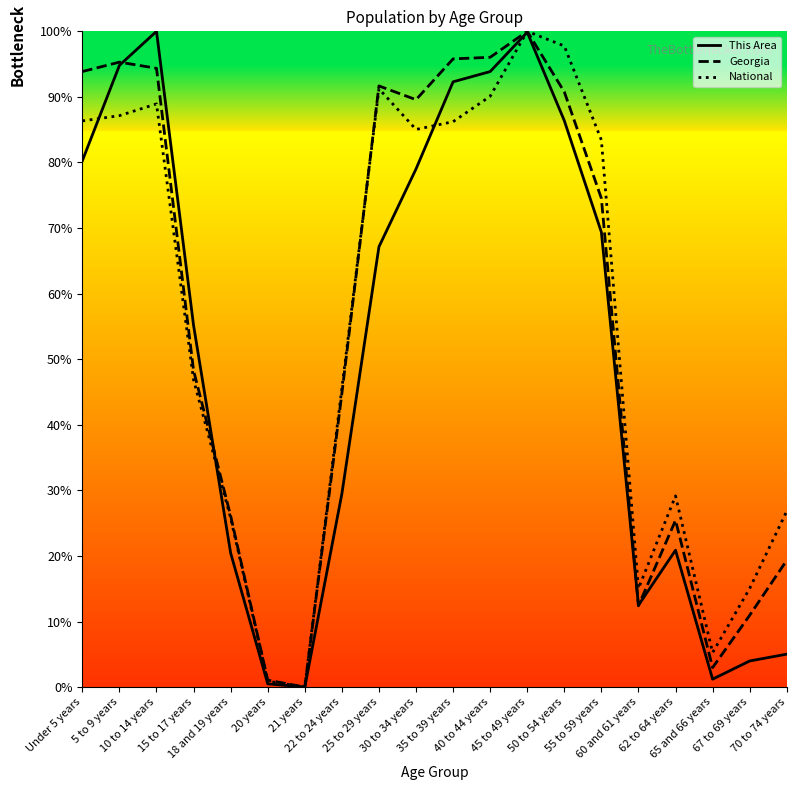

How many values in This Area are above zero?

19